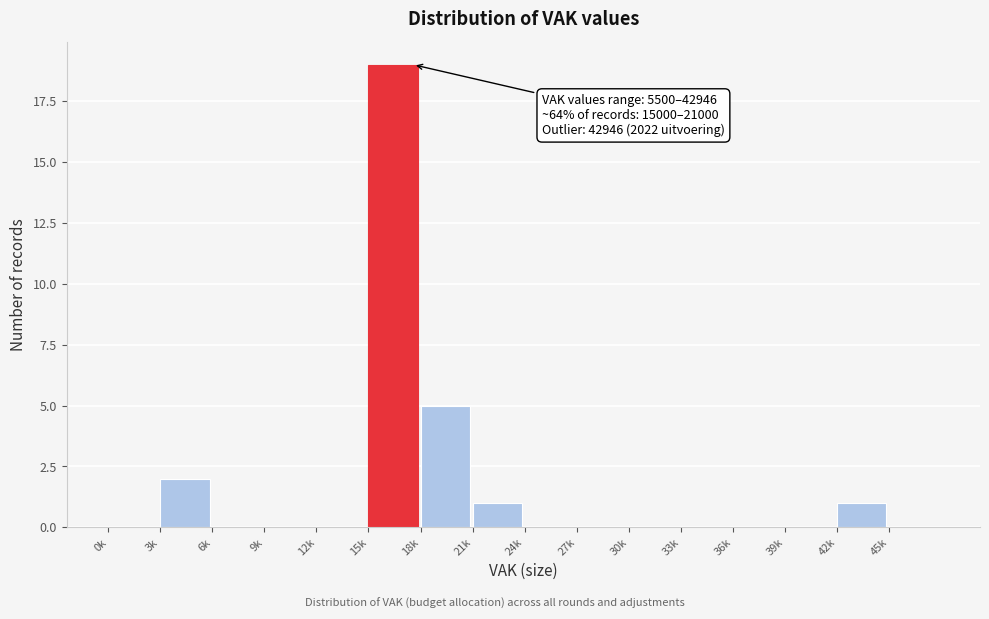

Reading right to left, transcribe all the data shown in this chart.

45k=0	42k=1	39k=0	36k=0	33k=0	30k=0	27k=0	24k=0	21k=1	18k=5	15k=19	12k=0	9k=0	6k=0	3k=2	0k=0